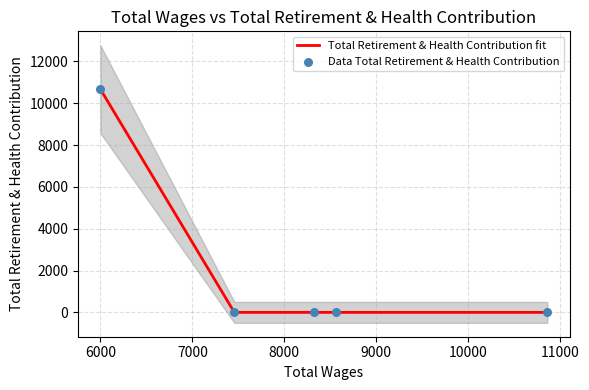

Which series reaches the maximum Y coordinate?

Total Retirement & Health Contribution fit